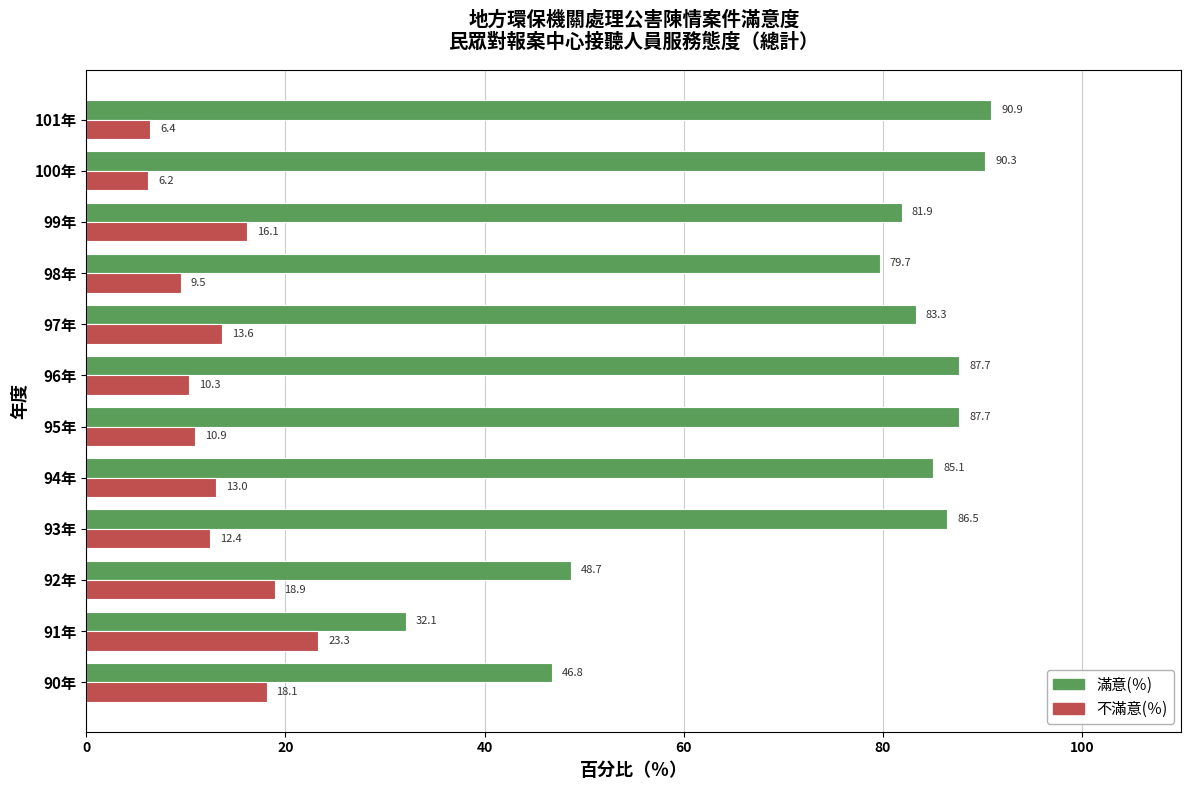

Which series has the largest total across all categories?

滿意(％)